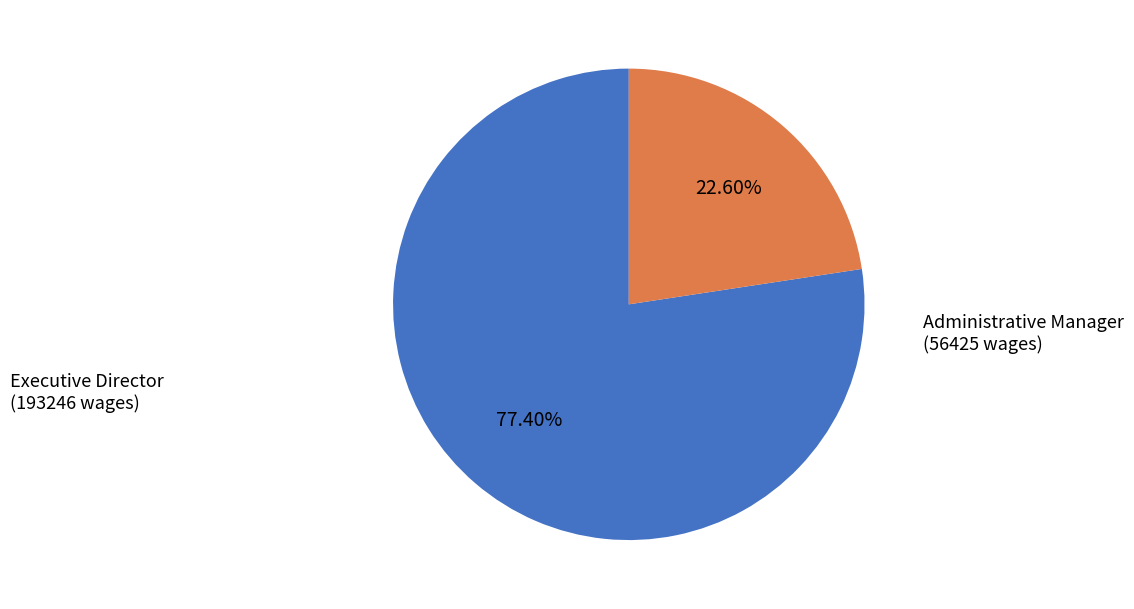

How many slices are in this pie chart?

2